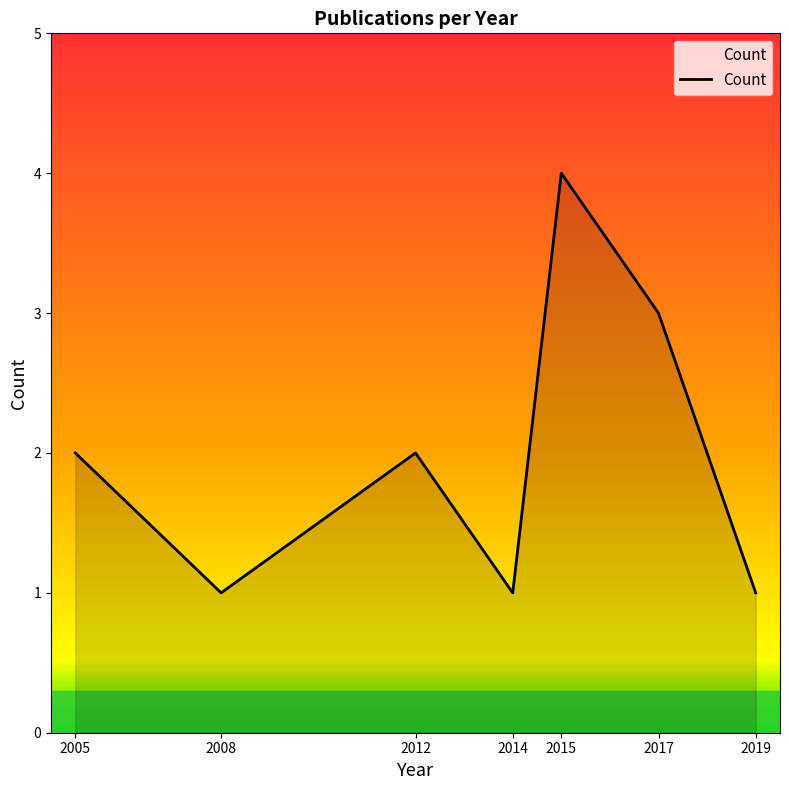

At which category does the data reach its first local peak?

2012